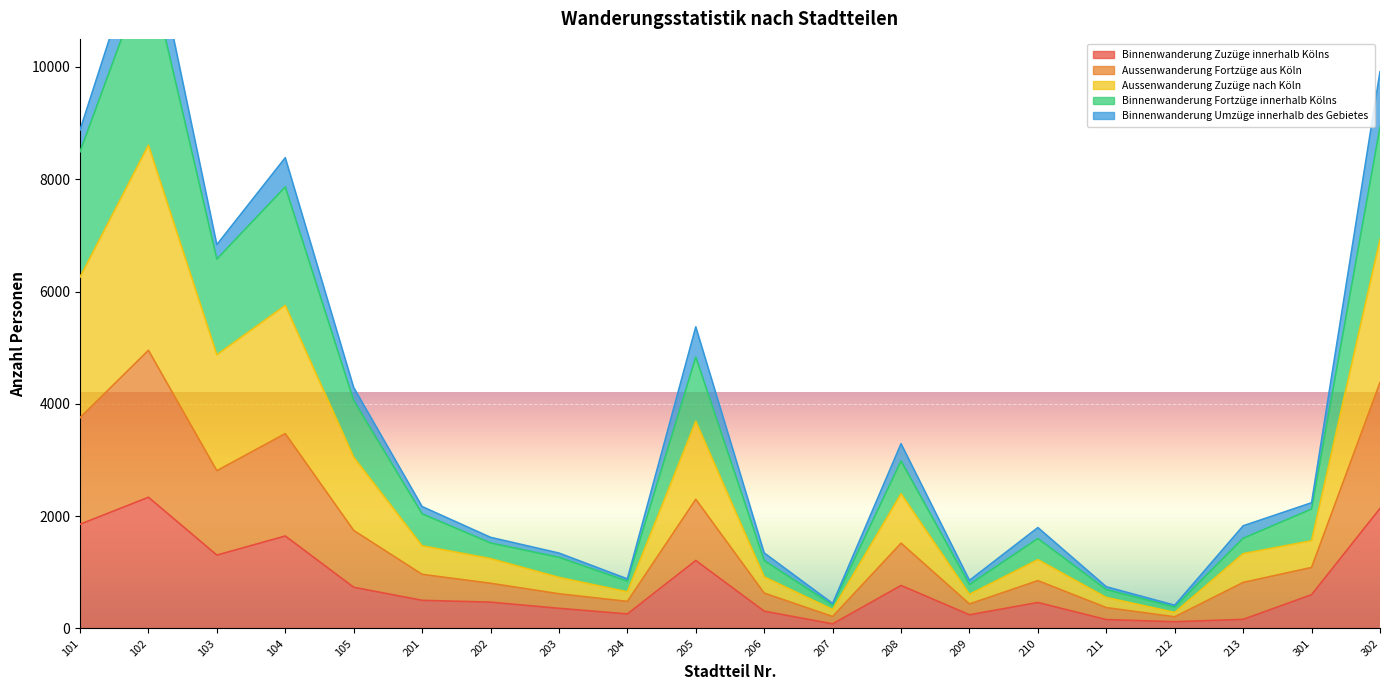

Does the chart display data point markers on the line(s)?

No